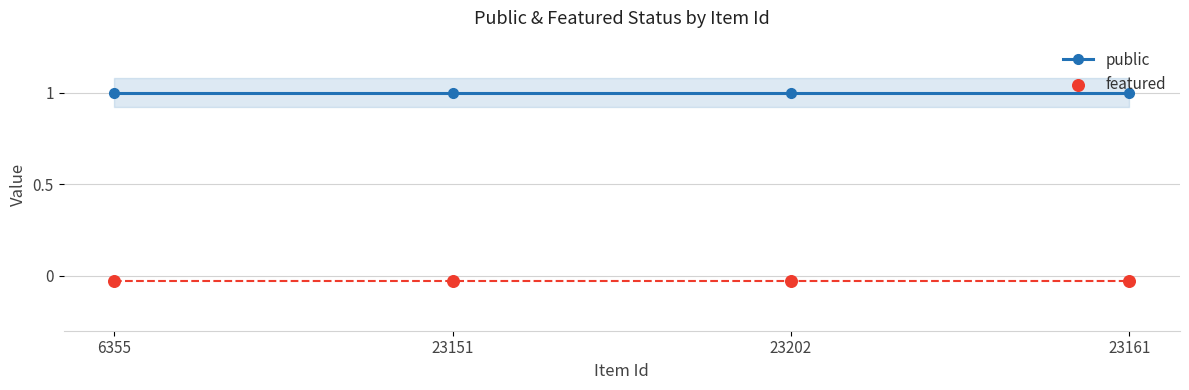

Which series has the widest spread of Y values?

public